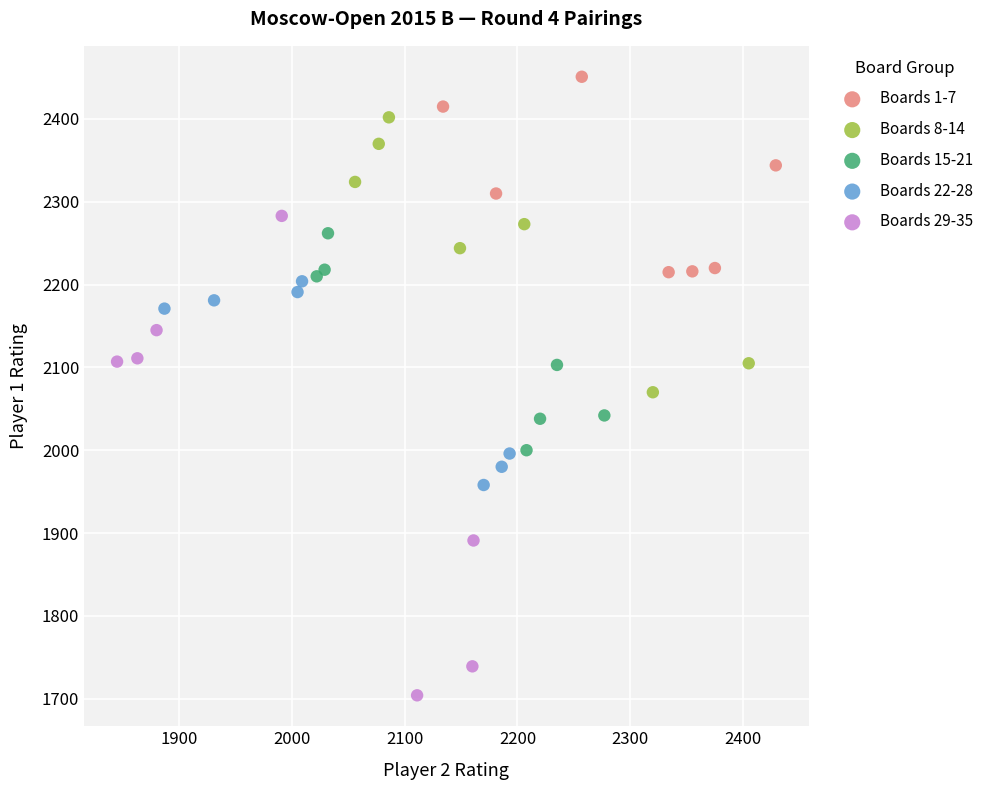

Which series has the widest spread of Y values?

Boards 29-35